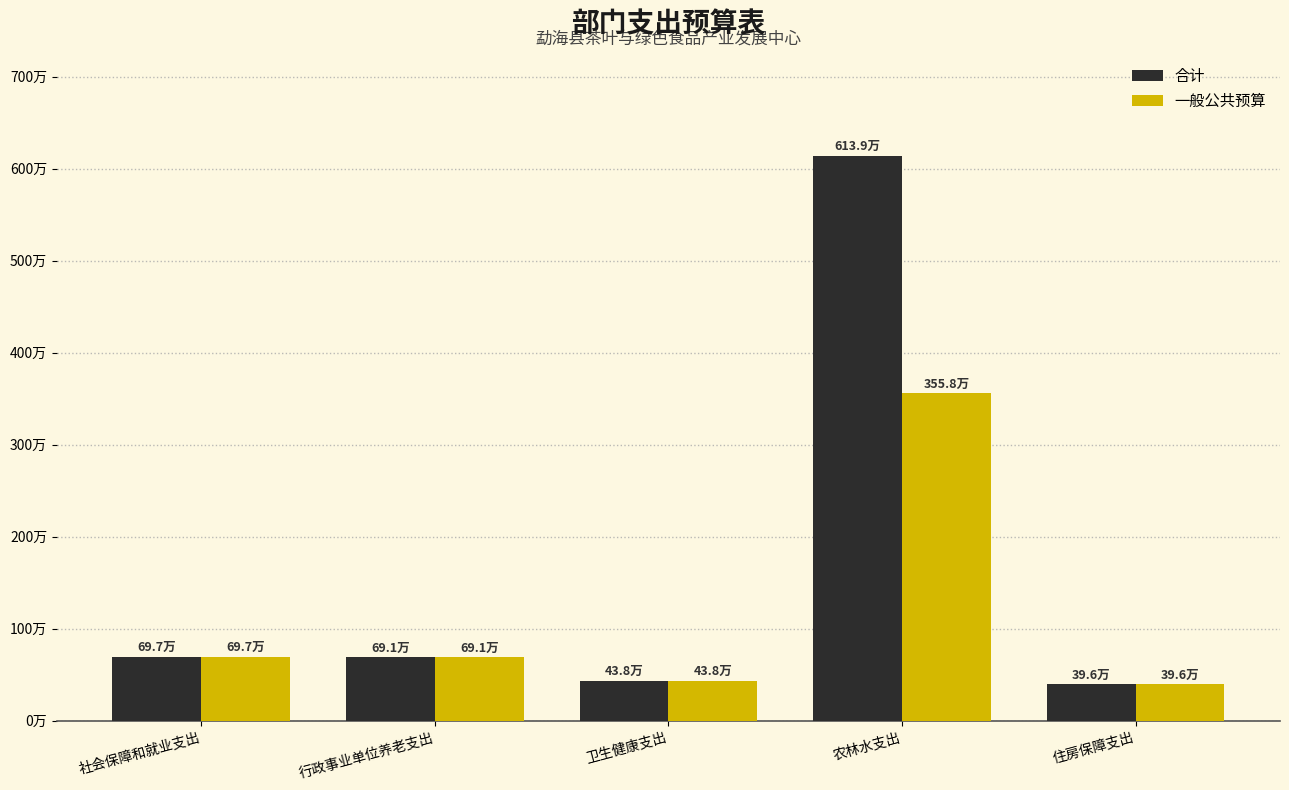

At which category does the chart reach its peak across all series?

农林水支出